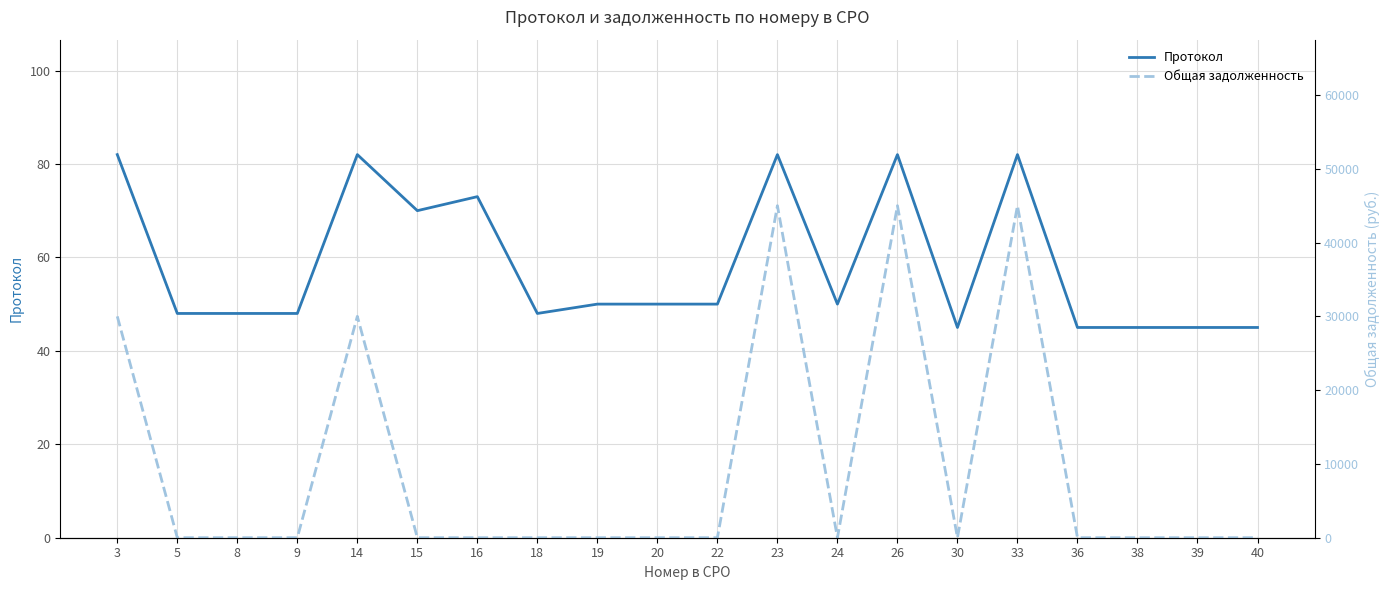

Between which two adjacent categories do Общая задолженность and Протокол first intersect?

3 and 5